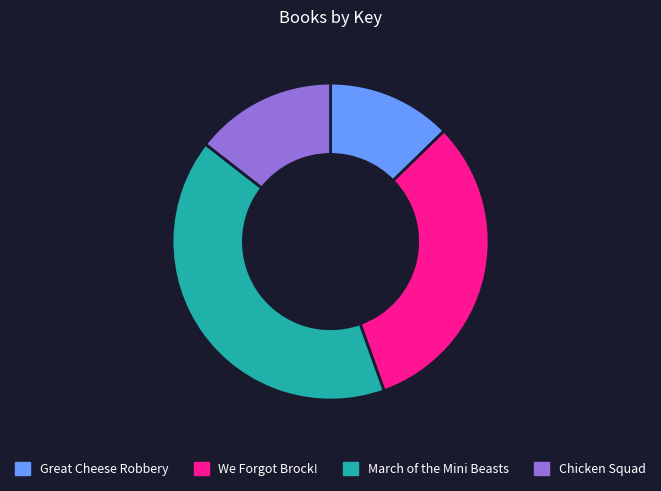

True or false: Chicken Squad accounts for 29% of the total.

False